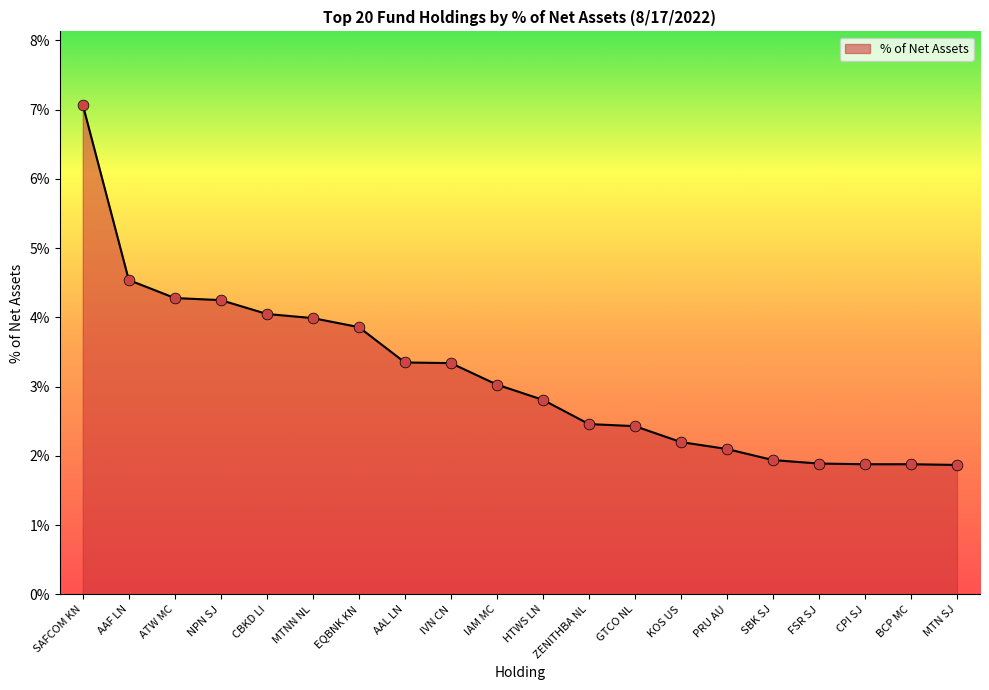

Approximately how many times larger is the value at AAF LN compared to IAM MC?

1.5